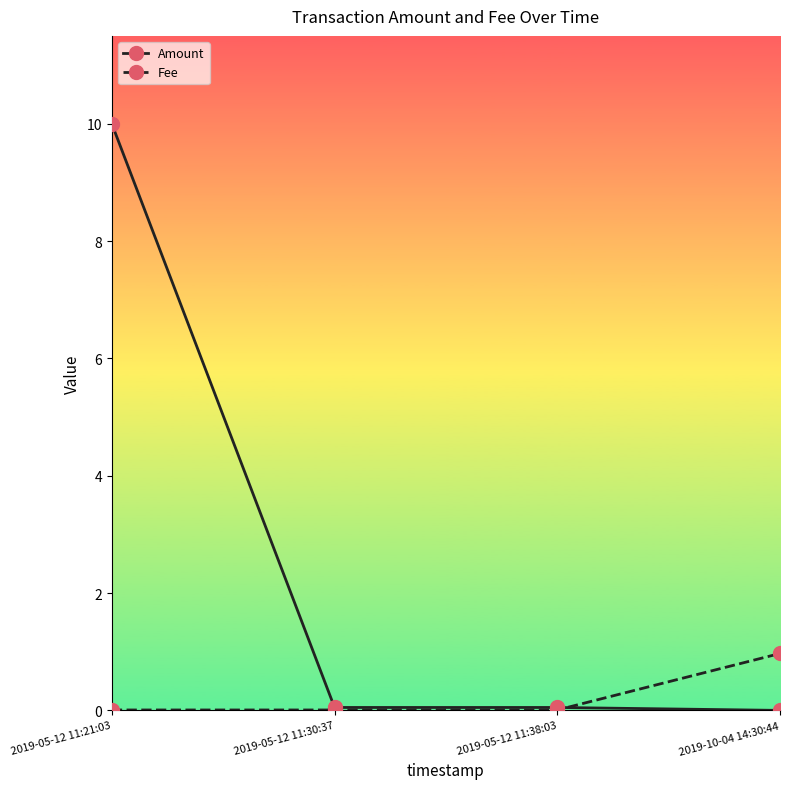

At how many categories does at least one series exceed 9?

1